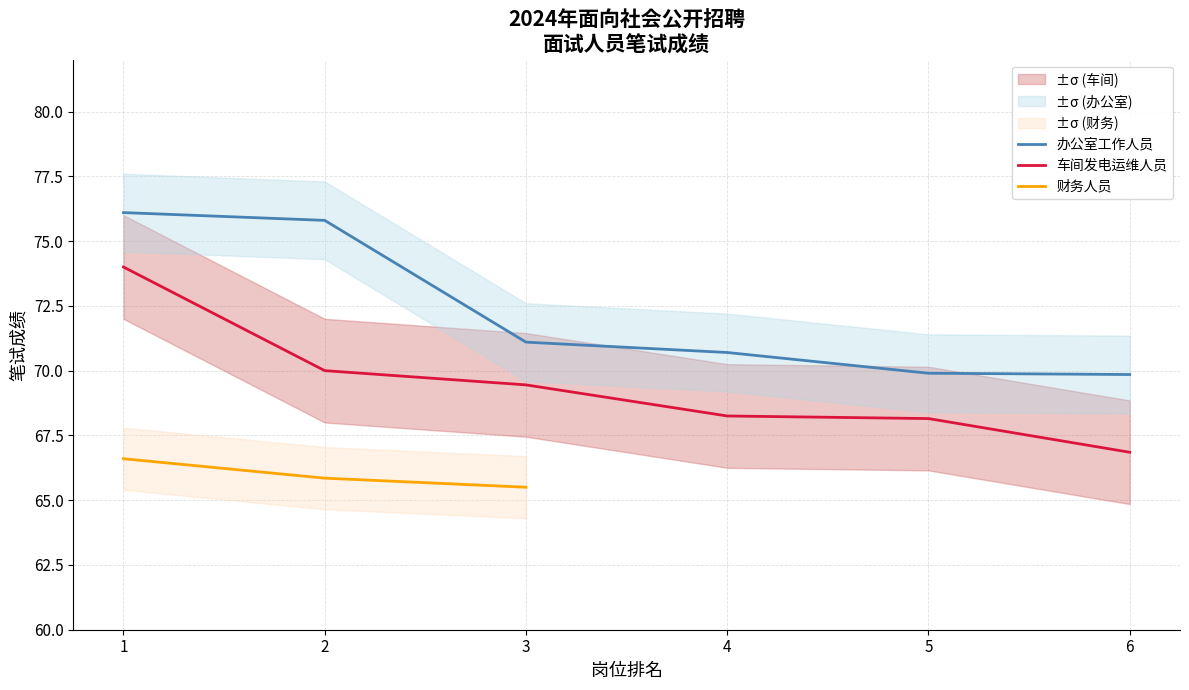

Which category has the highest value across all series?

1